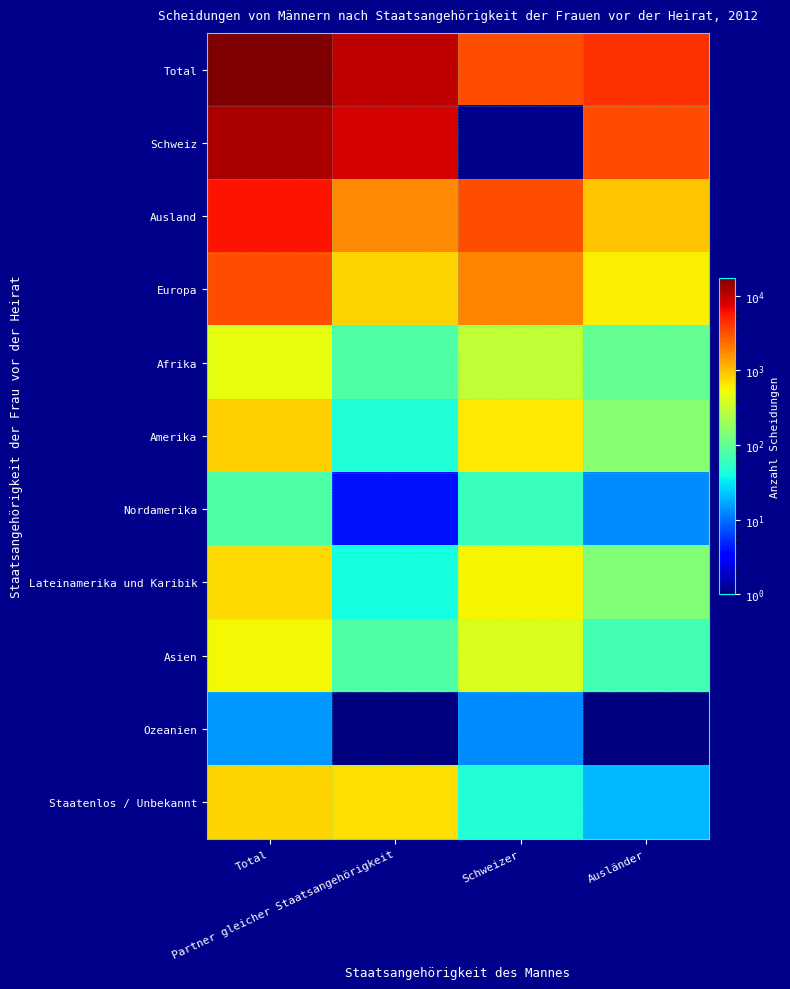

At which category does the chart reach its minimum across all series?

Schweizer